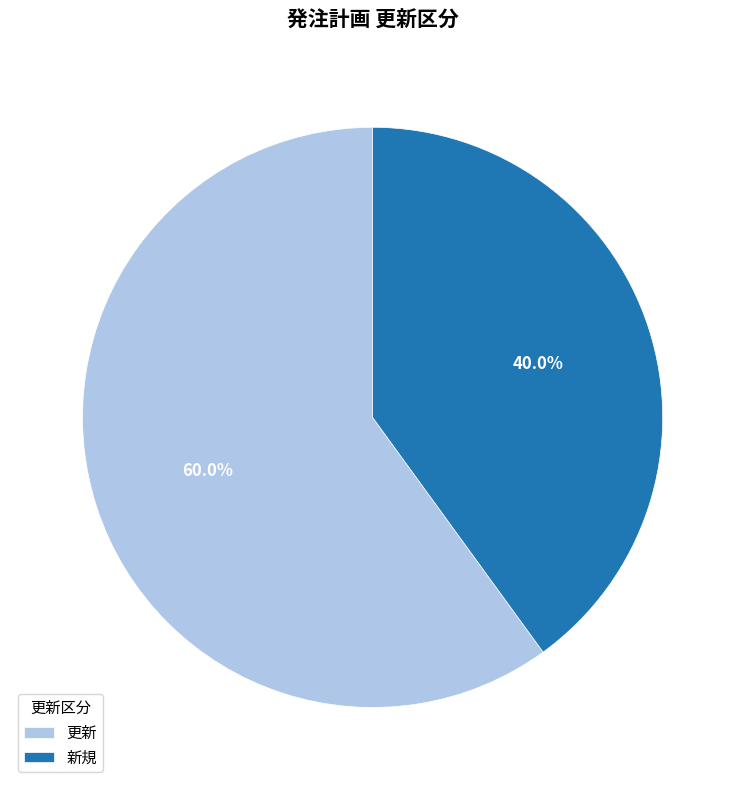

What is the smallest slice in the pie chart?

新規